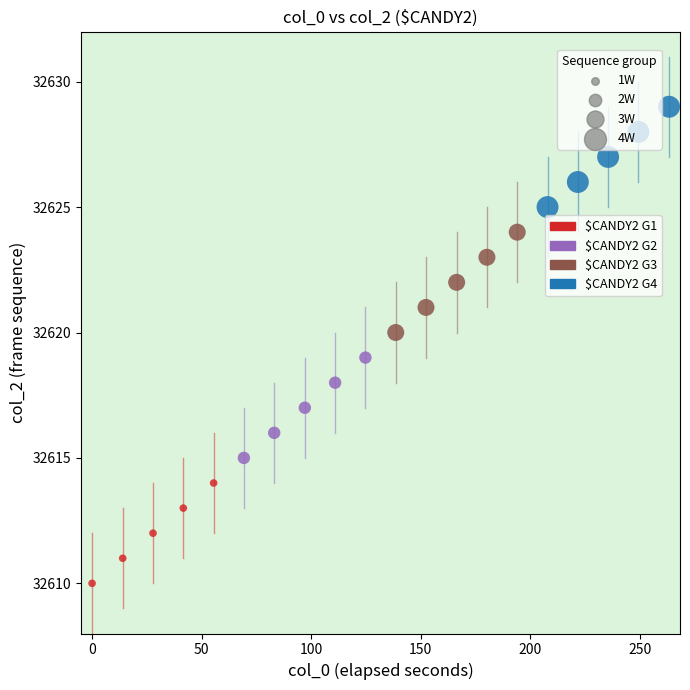

Which series reaches the minimum Y coordinate?

$CANDY2 G1